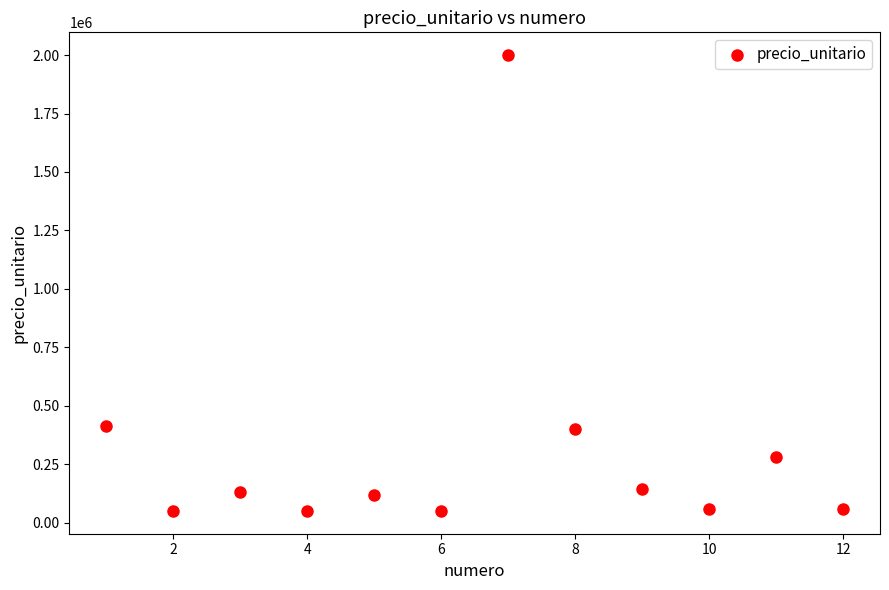

What is the average X value?

6